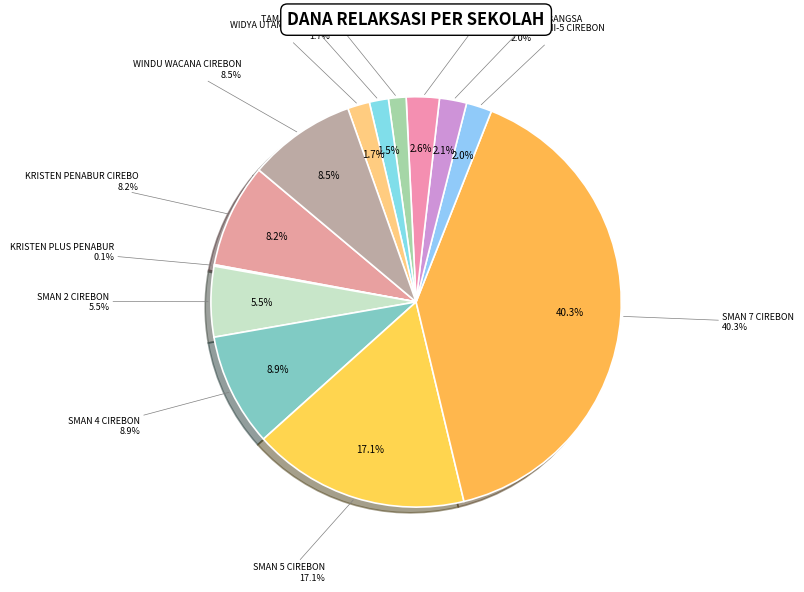

Does any single category account for the majority?

No